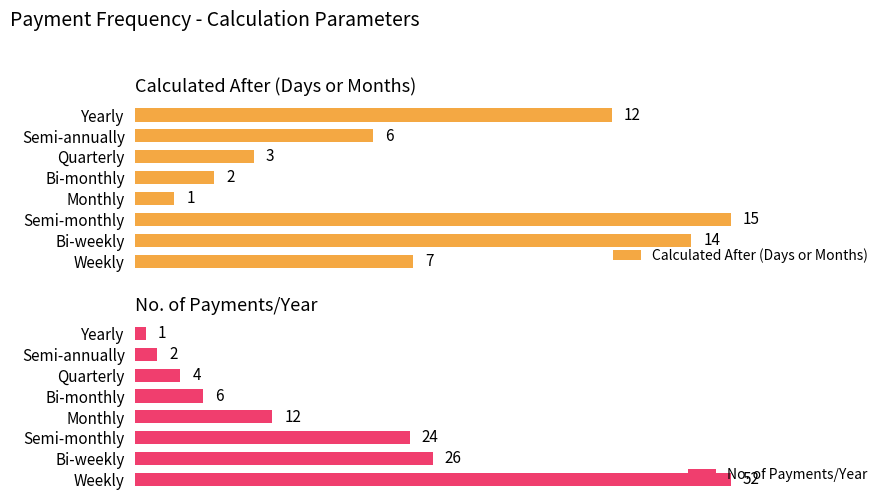

Rank the categories by No. of Payments/Year value from highest to lowest.

Weekly, Bi-weekly, Semi-monthly, Monthly, Bi-monthly, Quarterly, Semi-annually, Yearly